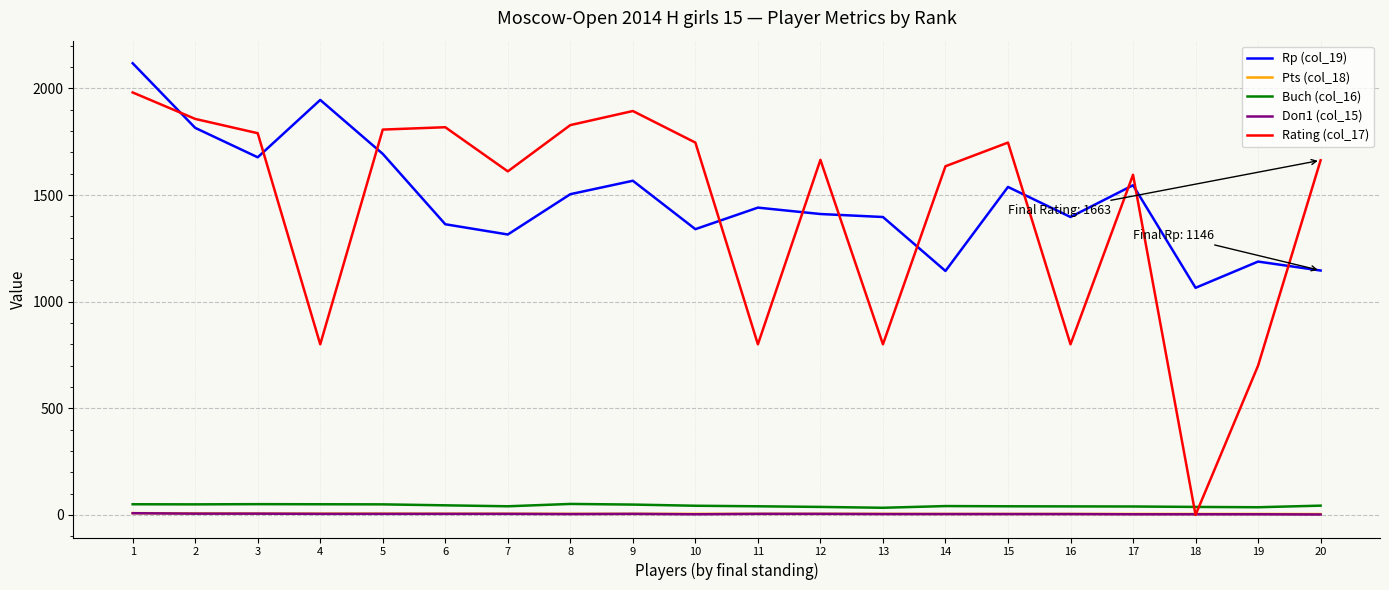

Is the value of Buch (col_16) at 5 greater than the value of Rp (col_19) at 16?

No